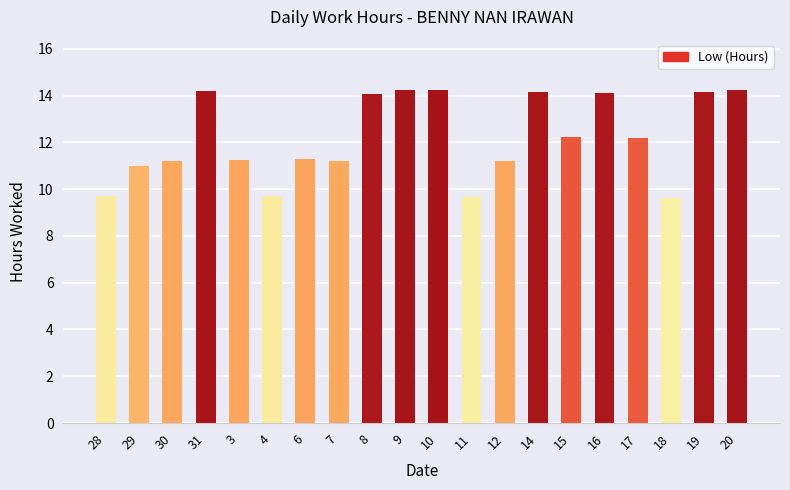

What is the sum of the values at 15 and 31?

26.4